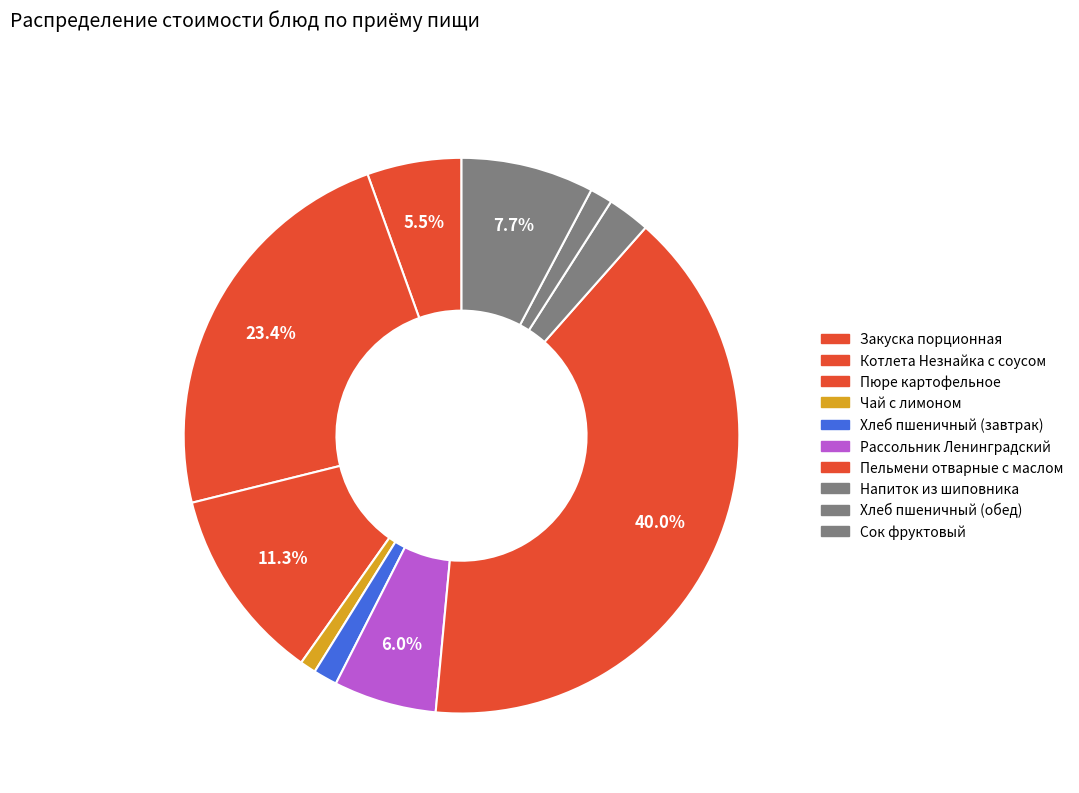

Which slice is the smallest?

Чай с лимоном